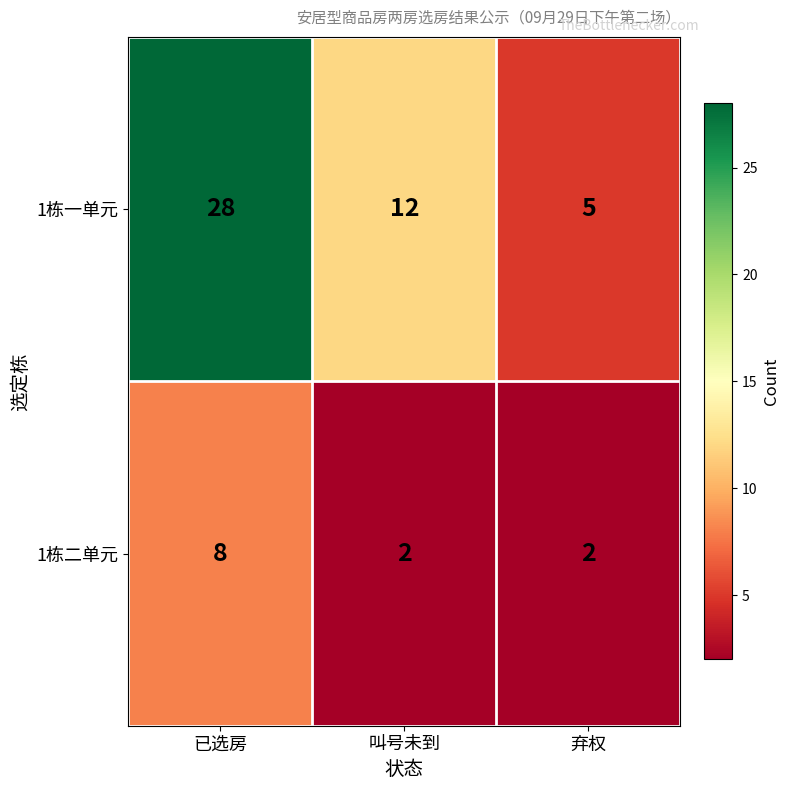

Which series changed the most between 已选房 and 弃权?

1栋一单元